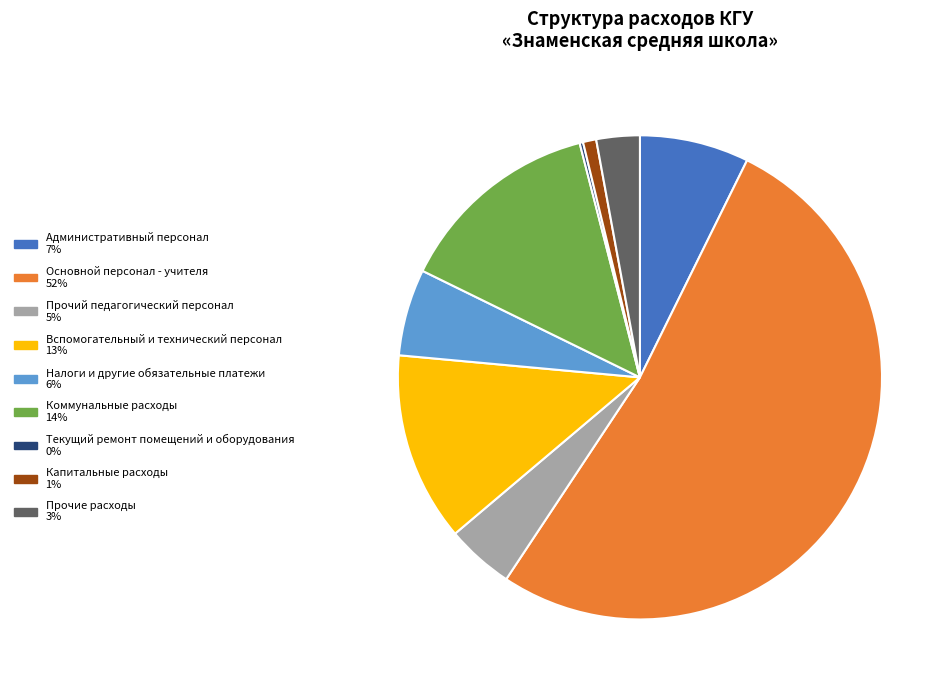

True or false: Прочие расходы accounts for 3% of the total.

True